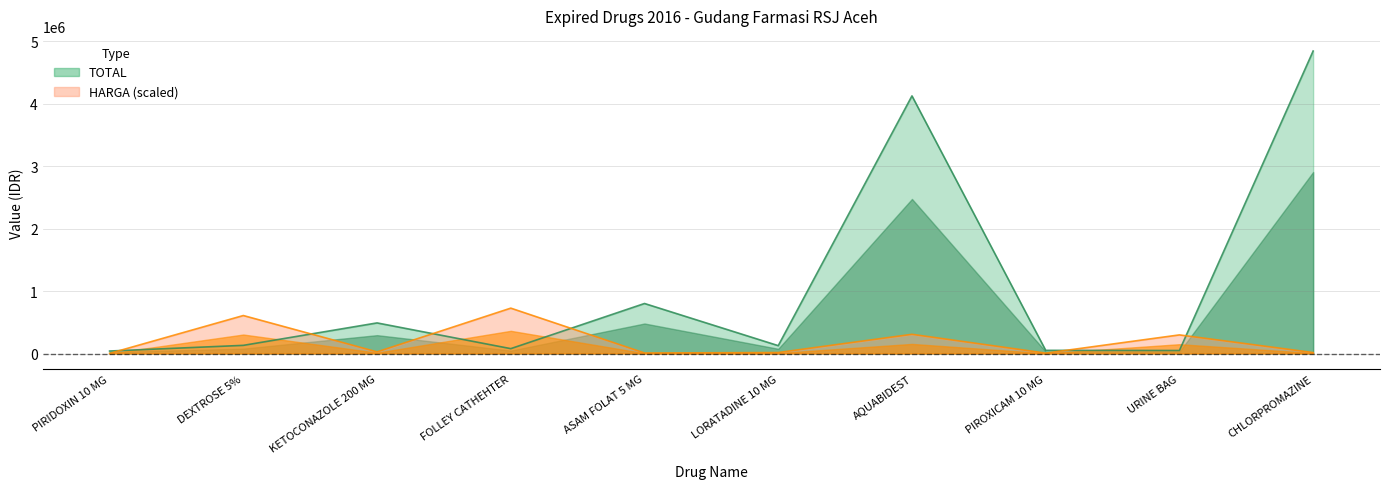

At which category does the chart reach its minimum across all series?

PIRIDOXIN 10 MG